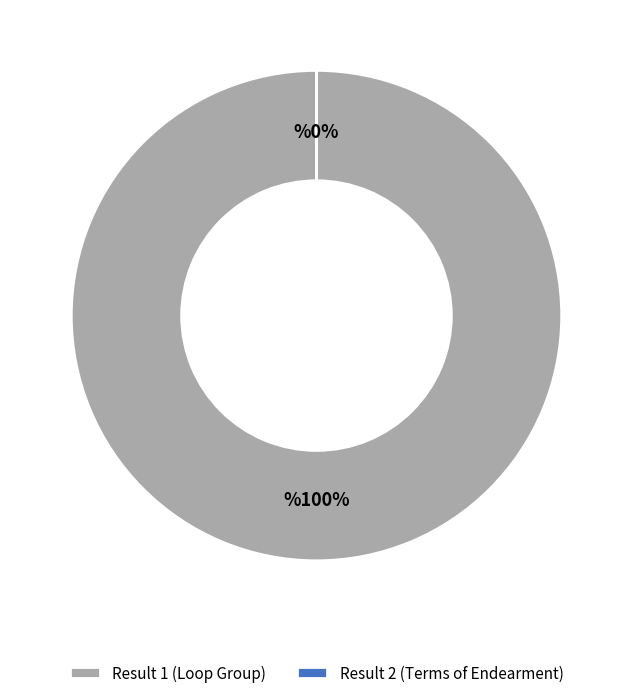

True or false: Terms of Endearment accounts for 6% of the total.

False